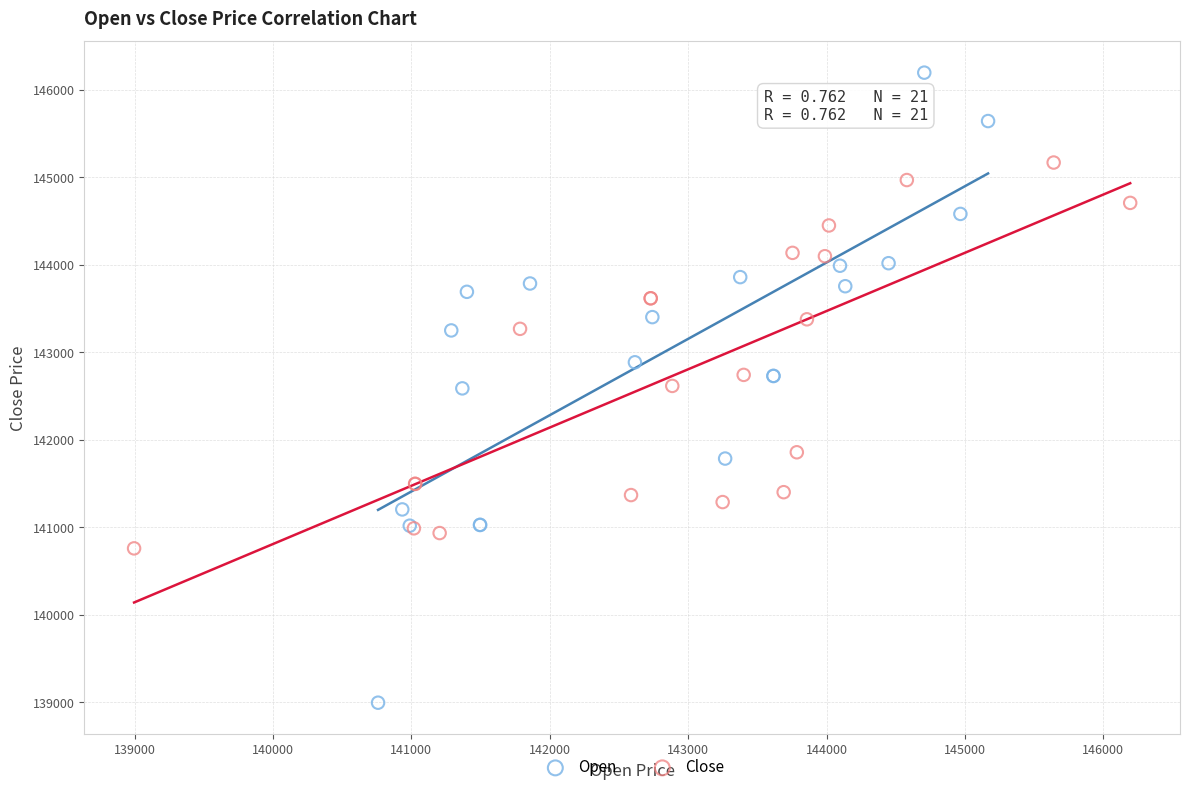

What are all the series names shown in the legend?

Open, Close